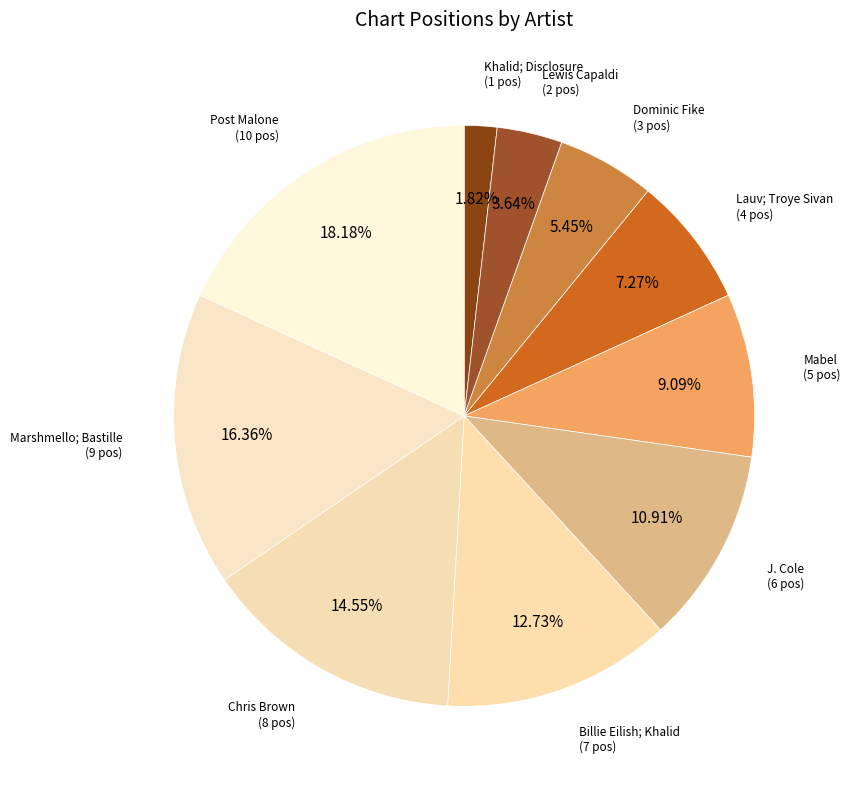

True or false: Dominic Fike accounts for 17% of the total.

False